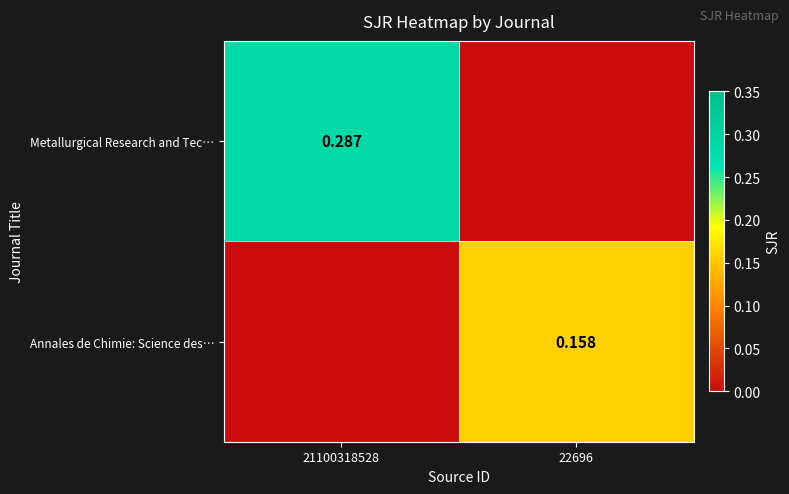

What is the average value of the Metallurgical Research and Tec… series?

0.1